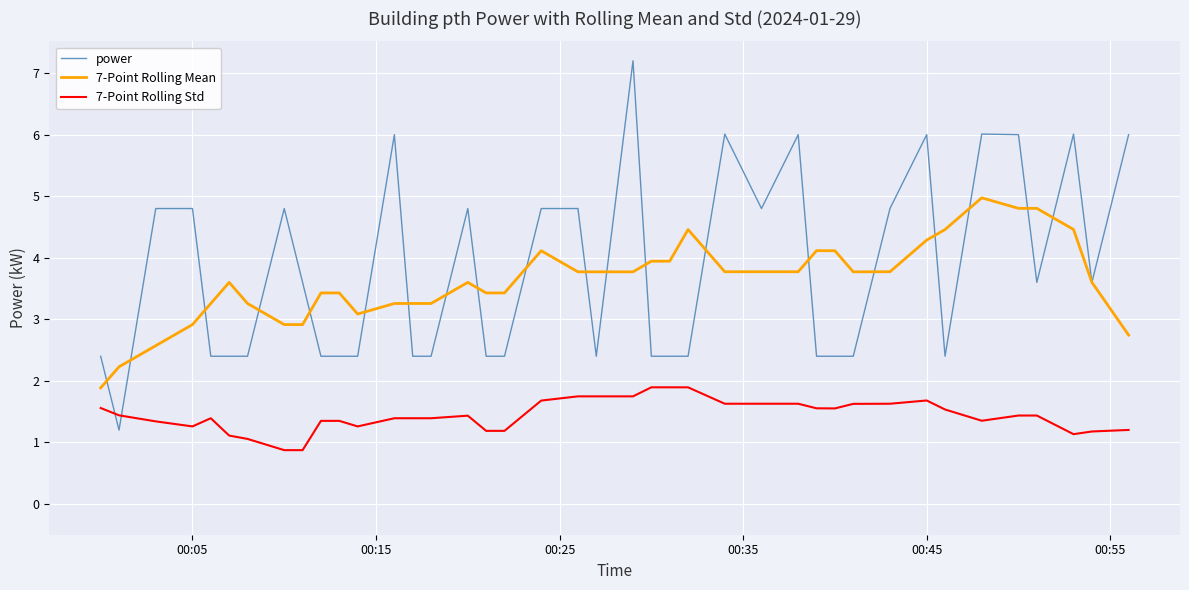

True or false: power has more than 2 points higher than both neighbors.

True